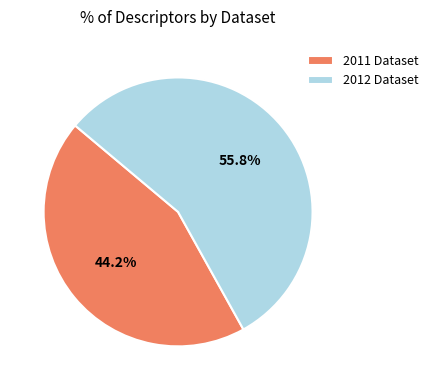

Does any single category account for the majority?

Yes